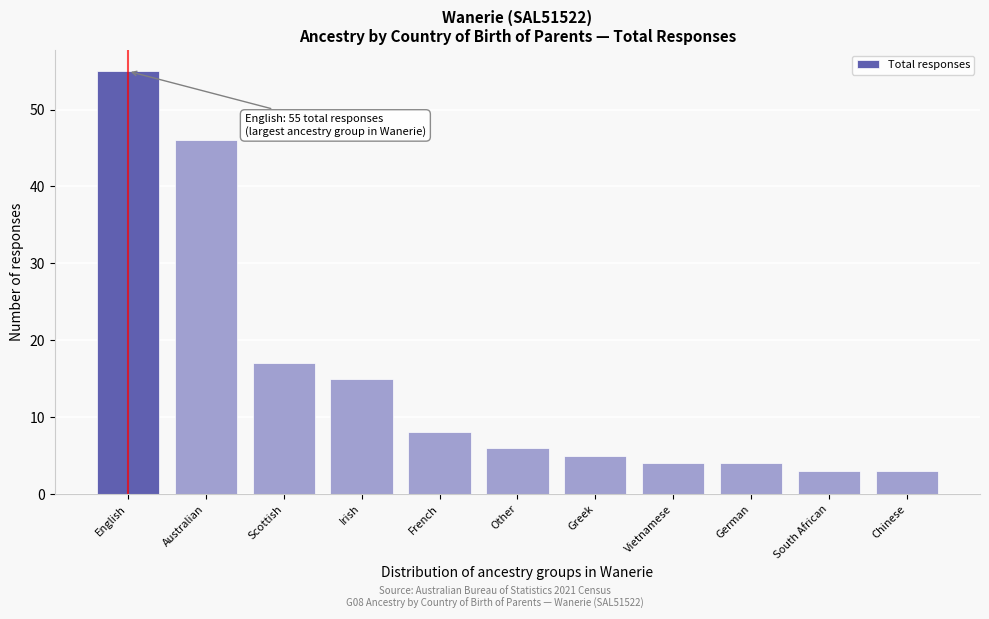

Reading right to left, extract all data points from this chart.

Chinese=3	South African=3	German=4	Vietnamese=4	Greek=5	Other=6	French=8	Irish=15	Scottish=17	Australian=46	English=55